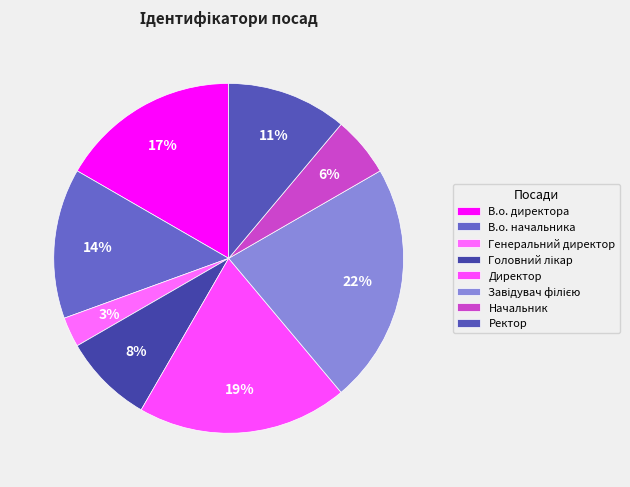

How many segments does this pie chart have?

8